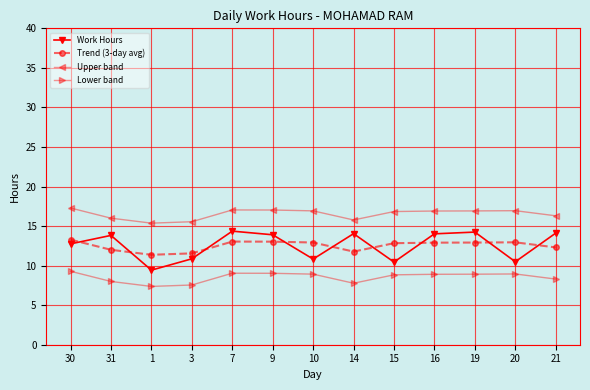

The Work Hours series shows 14.1 at 21. True or false?

True